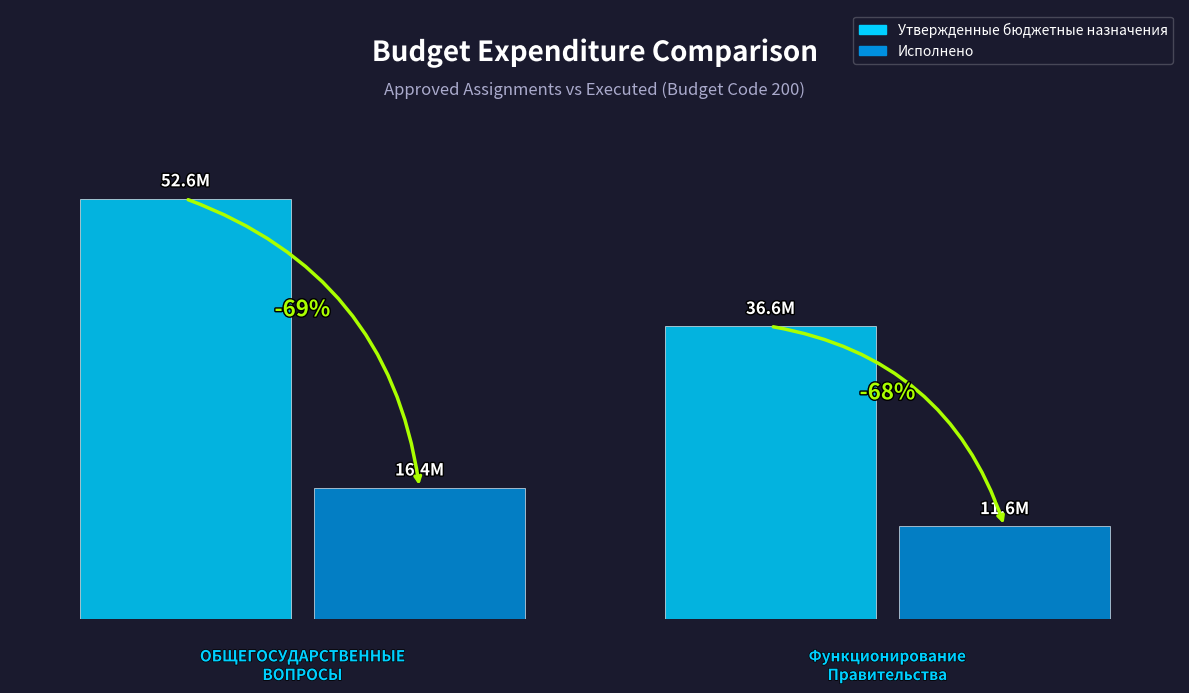

Which series has the widest spread of values?

Утвержденные бюджетные назначения